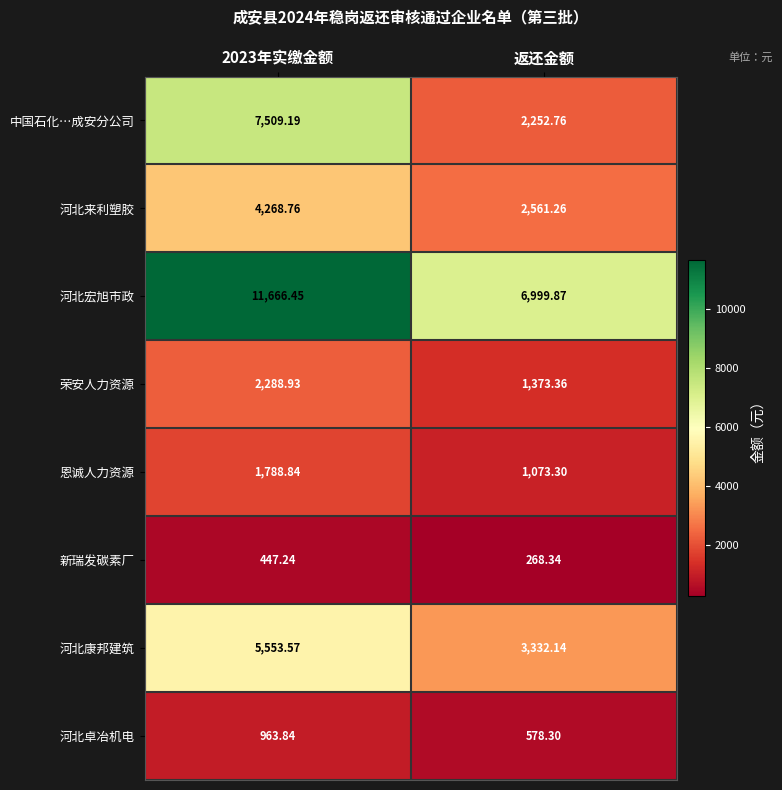

What is the smallest value displayed?

268.3